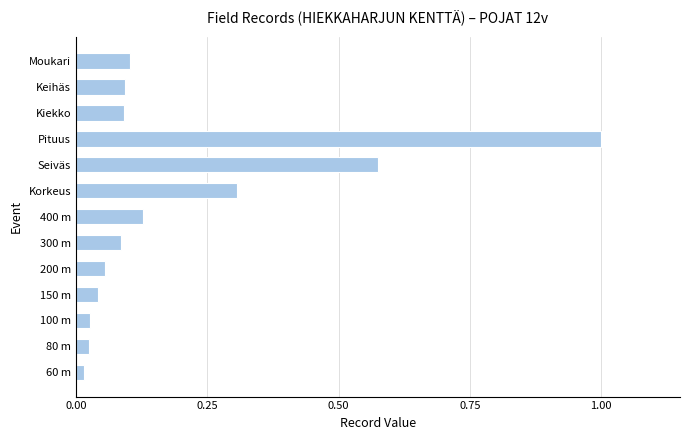

The value at Kiekko is 0.2. True or false?

False